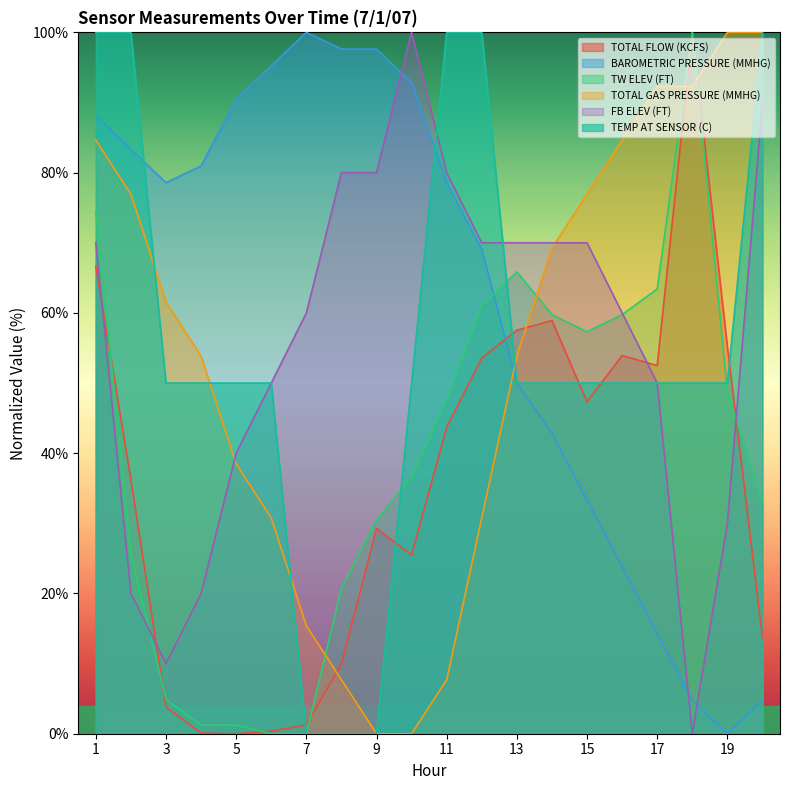

What is the difference between the second highest and second lowest values in the TOTAL GAS PRESSURE (MMHG) series?

100.0